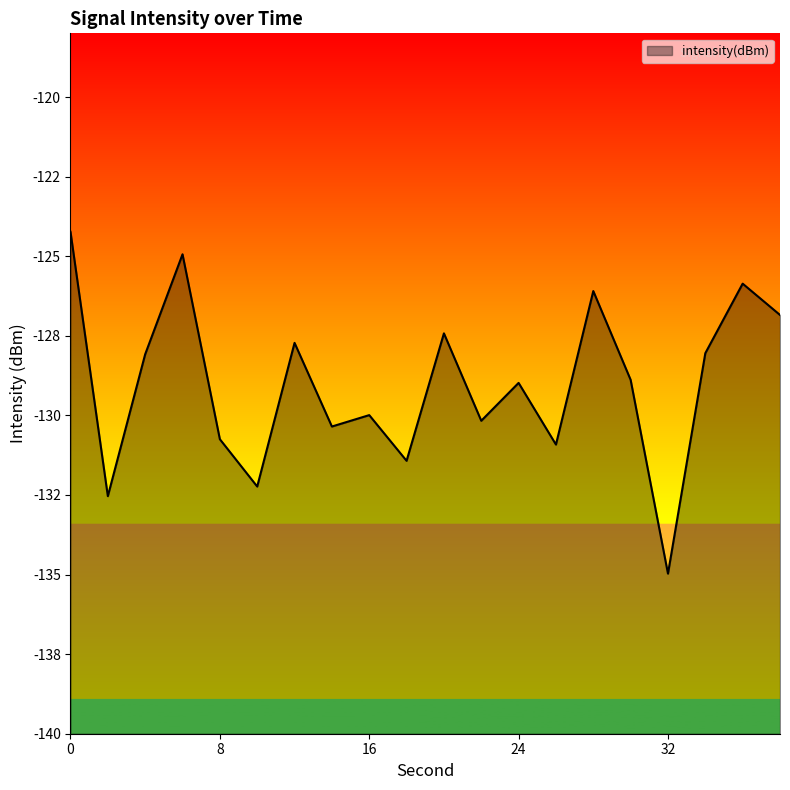

Which has a higher value, 18 or 28?

28